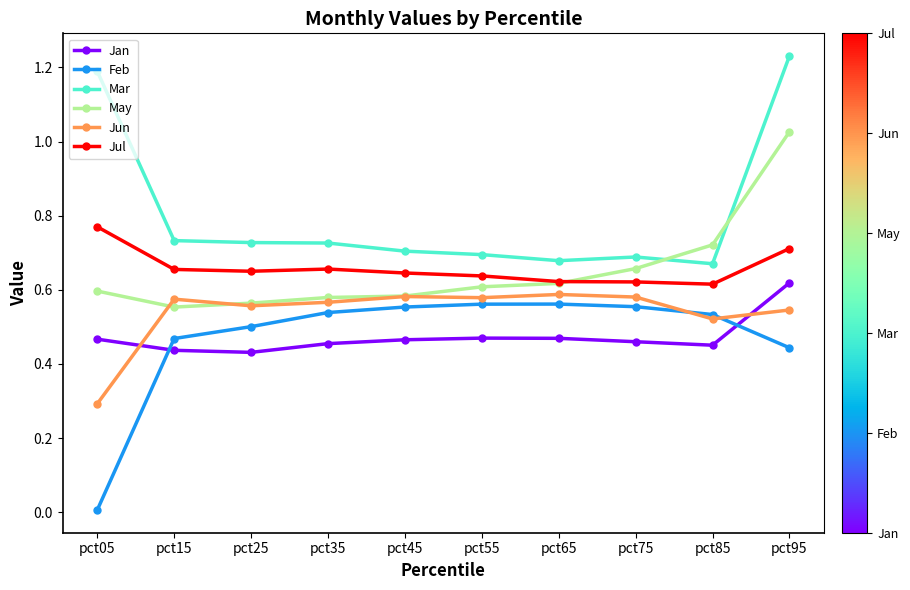

Which category has the highest value across all series?

pct95